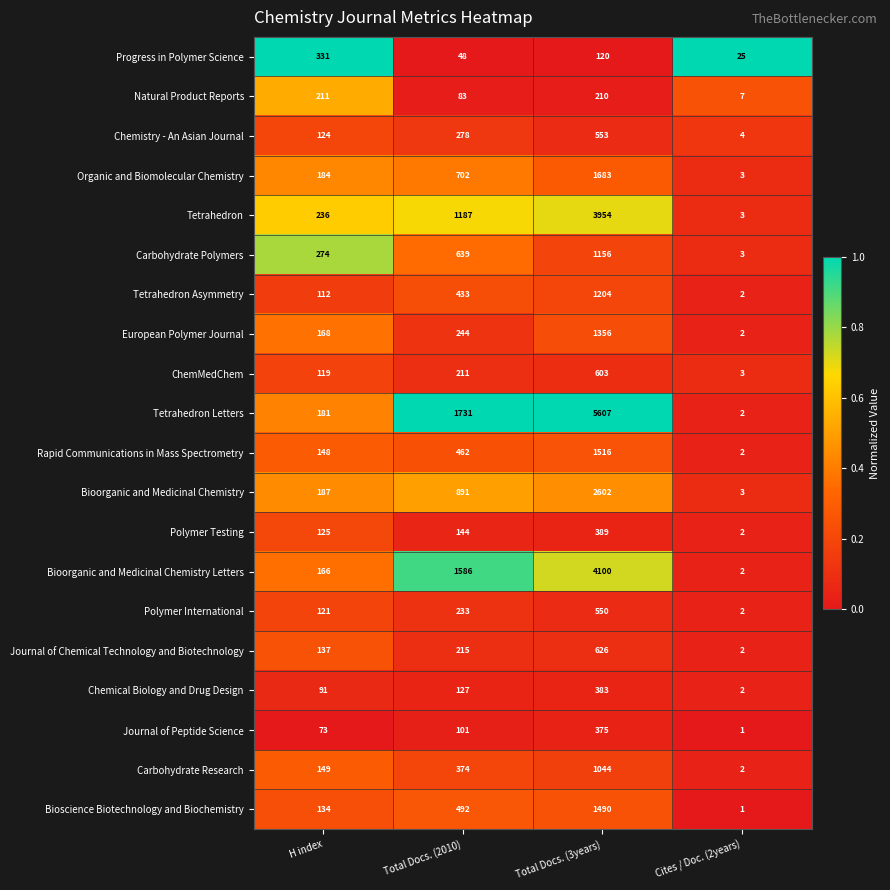

Rank the series at Total Docs. (3years) from lowest to highest value.

Progress in Polymer Science, Natural Product Reports, Journal of Peptide Science, Chemical Biology and Drug Design, Polymer Testing, Polymer International, Chemistry - An Asian Journal, ChemMedChem, Journal of Chemical Technology and Biotechnology, Carbohydrate Research, Carbohydrate Polymers, Tetrahedron Asymmetry, European Polymer Journal, Bioscience Biotechnology and Biochemistry, Rapid Communications in Mass Spectrometry, Organic and Biomolecular Chemistry, Bioorganic and Medicinal Chemistry, Tetrahedron, Bioorganic and Medicinal Chemistry Letters, Tetrahedron Letters